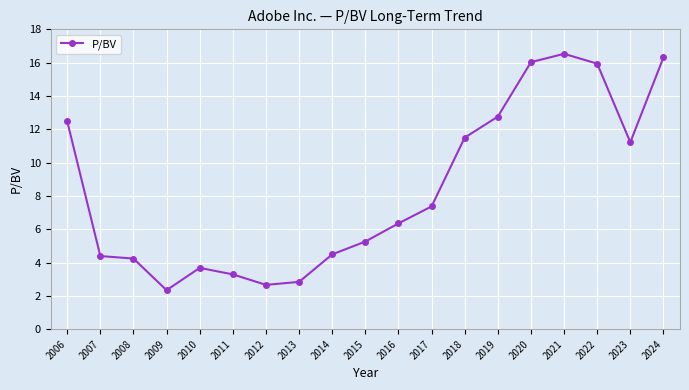

Which category has the highest value across all series?

2021